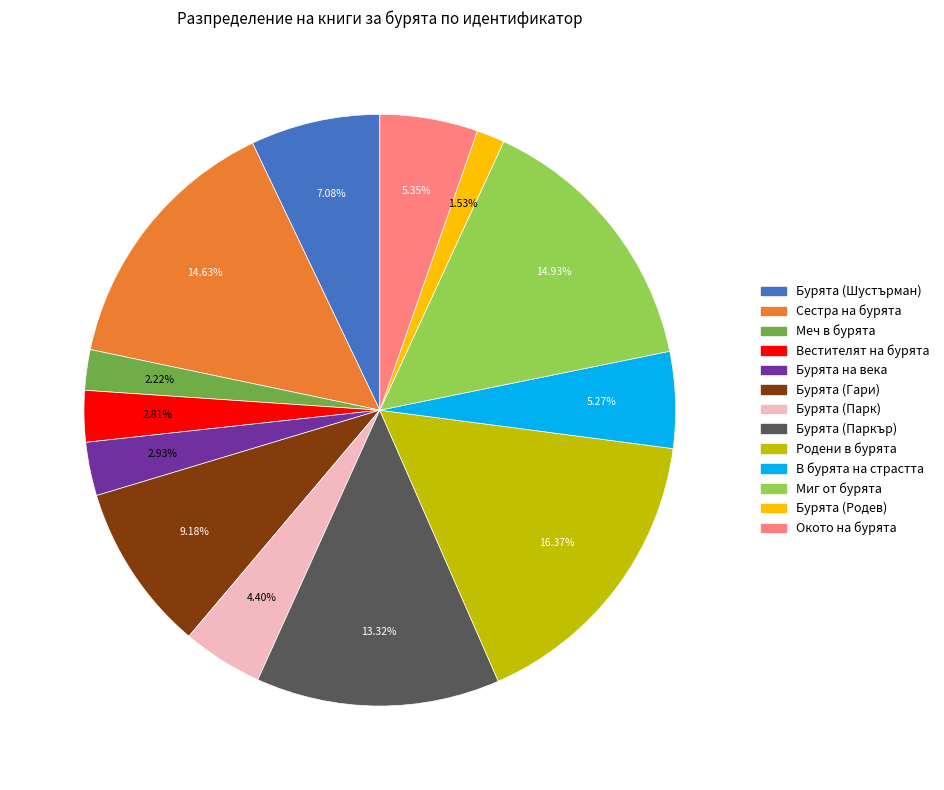

To the nearest percent, what portion does Родени в бурята represent?

16%